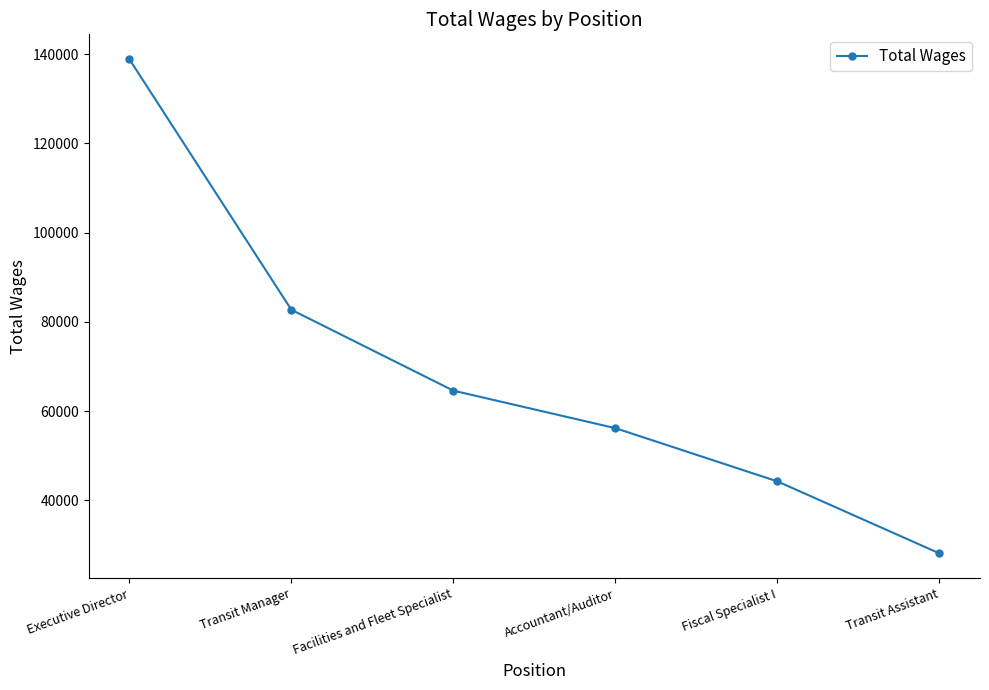

Rank the categories by value from highest to lowest.

Executive Director, Transit Manager, Facilities and Fleet Specialist, Accountant/Auditor, Fiscal Specialist I, Transit Assistant